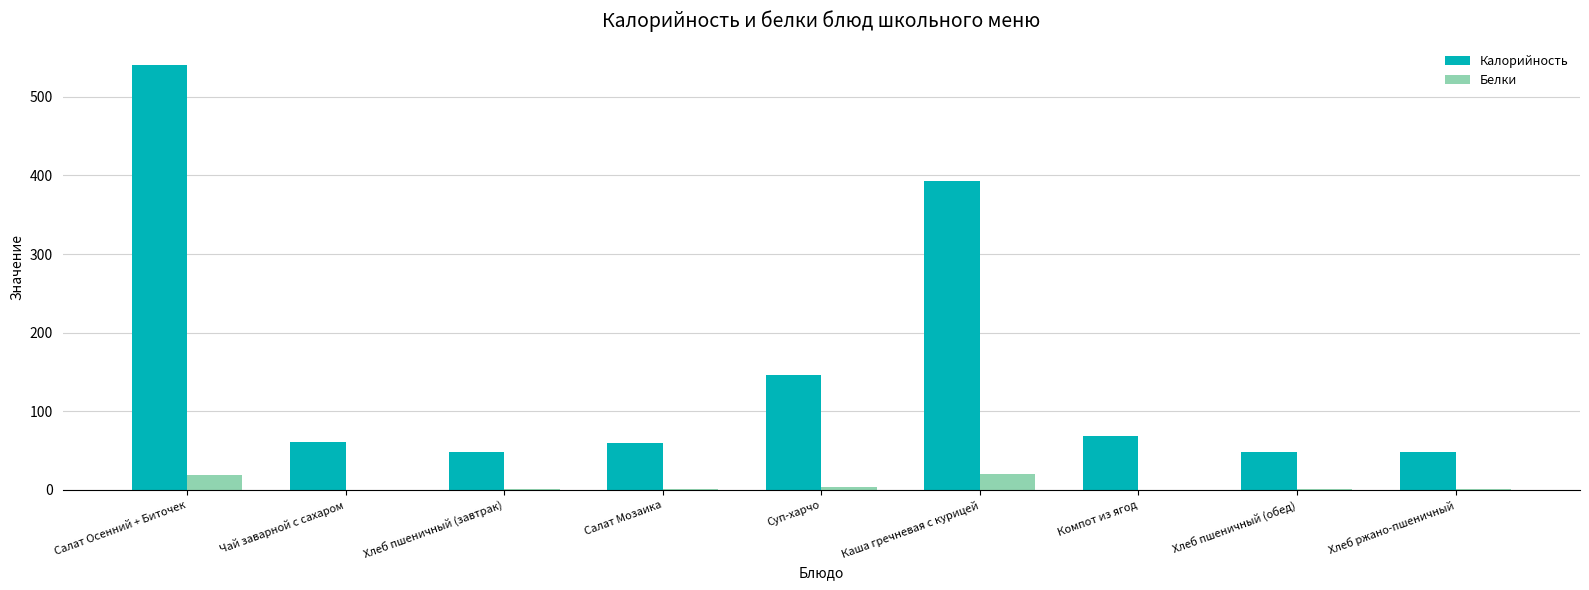

How many data points does each series have?

9